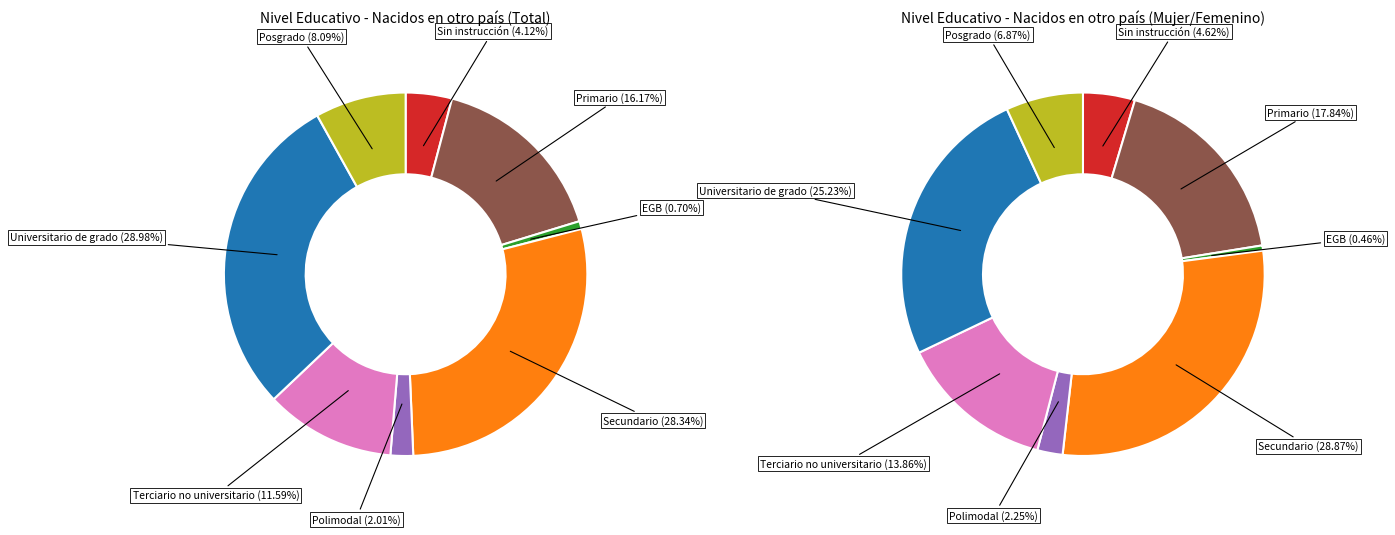

To the nearest percent, what portion does Universitario de grado represent?

29%